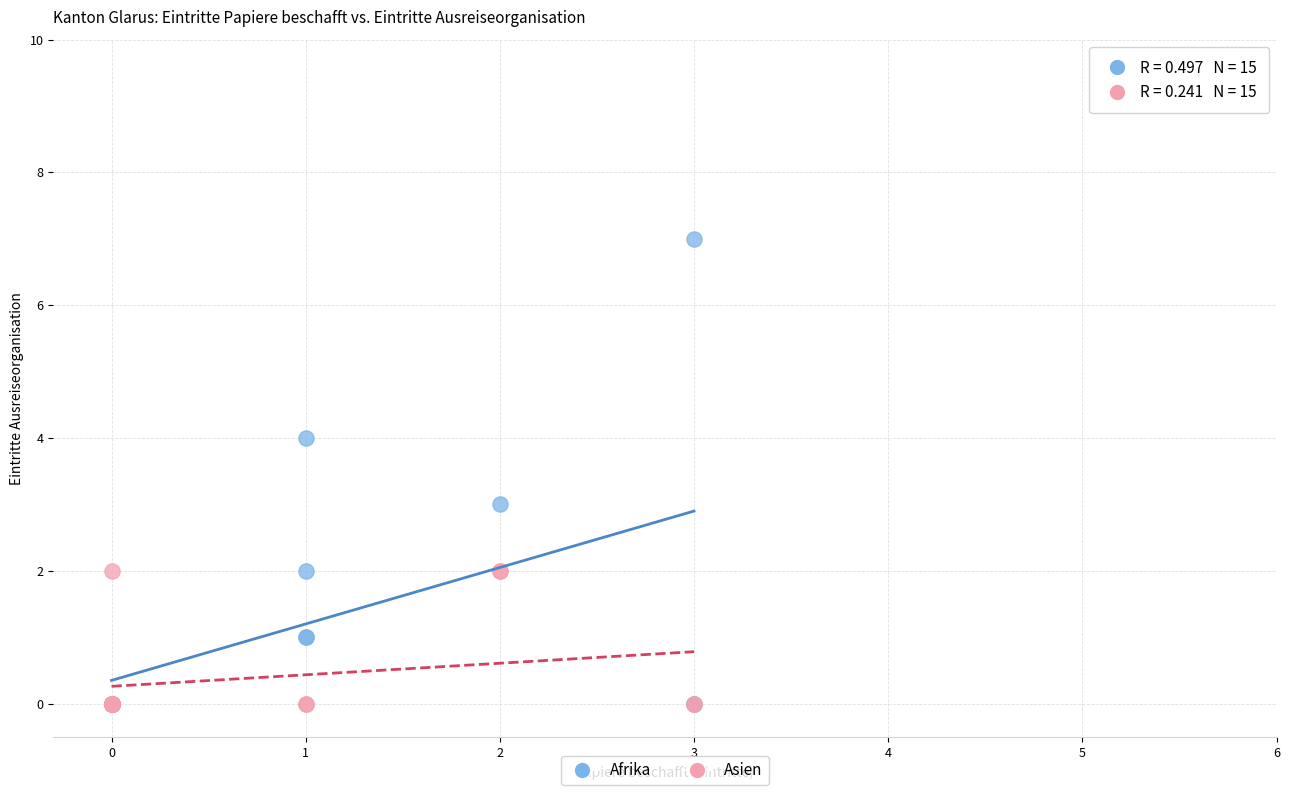

Which series contains the highest Y value?

Afrika